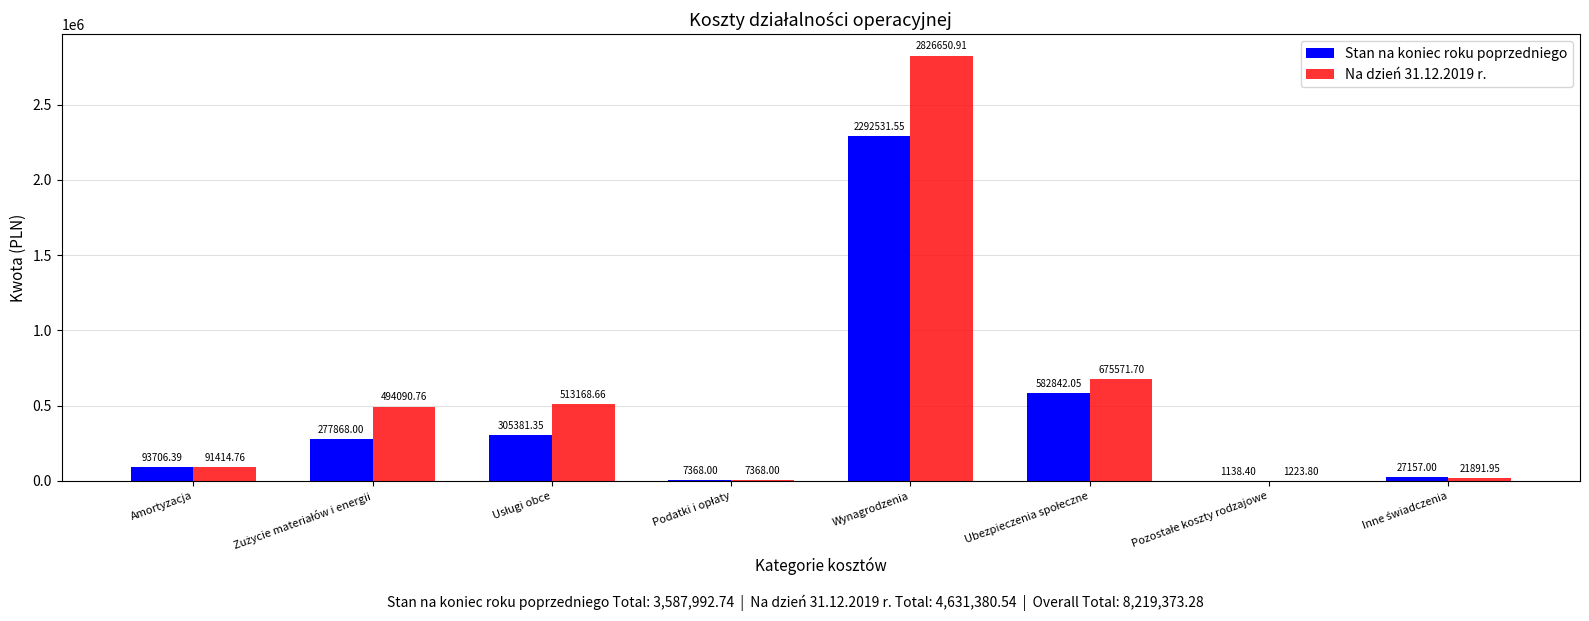

At which category is the sum across all series the highest?

Wynagrodzenia